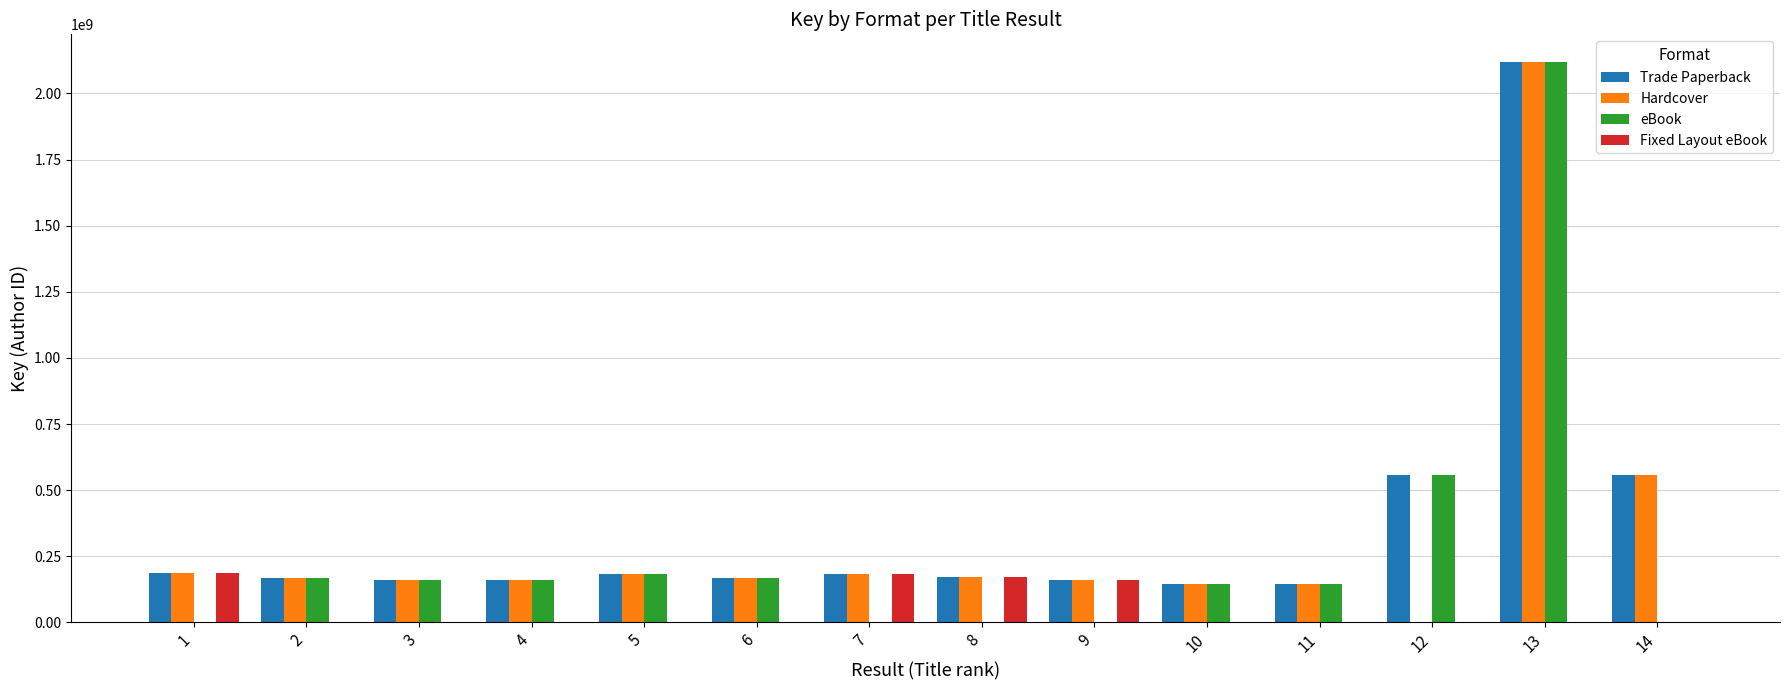

What are all the series names shown in the legend?

Trade Paperback, Hardcover, eBook, Fixed Layout eBook